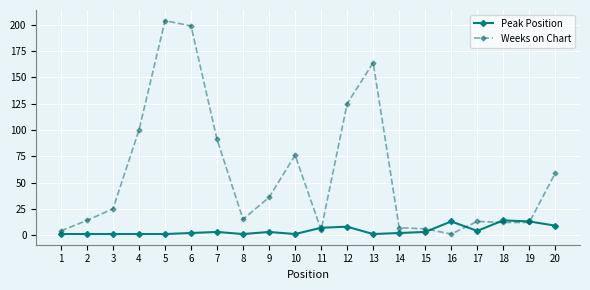

Rank the series by their average value, from lowest to highest.

Peak Position, Weeks on Chart